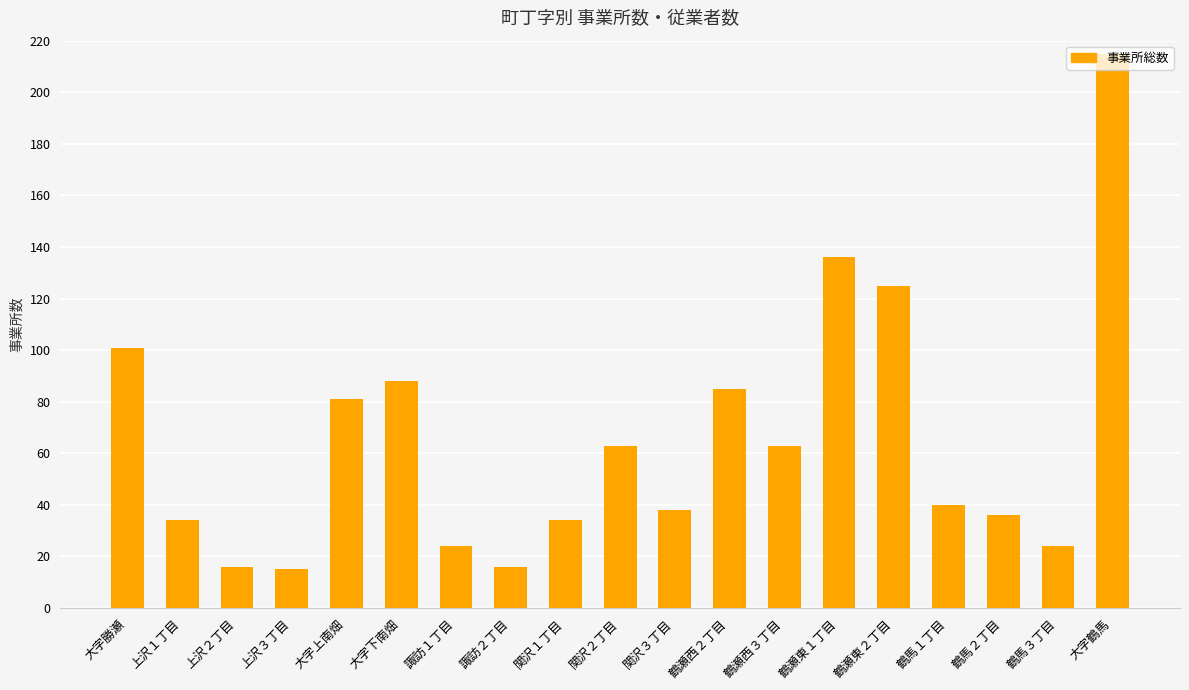

What is the minimum value shown in the chart?

15